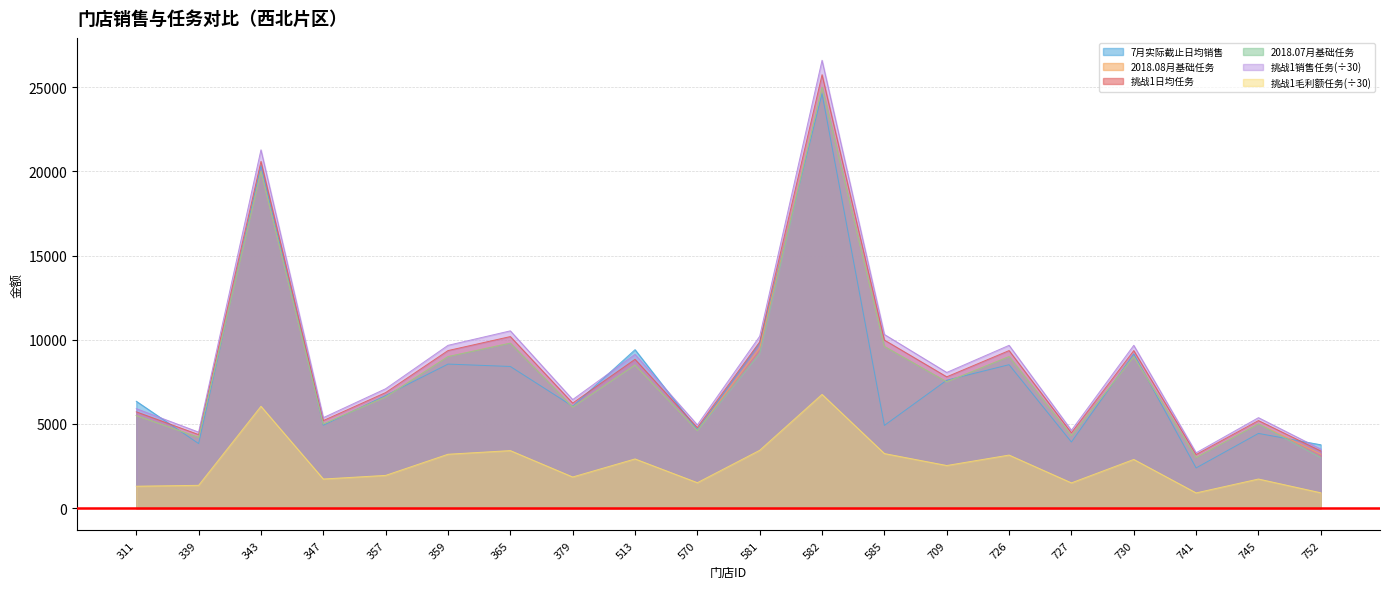

How many lines are shown in the chart?

6